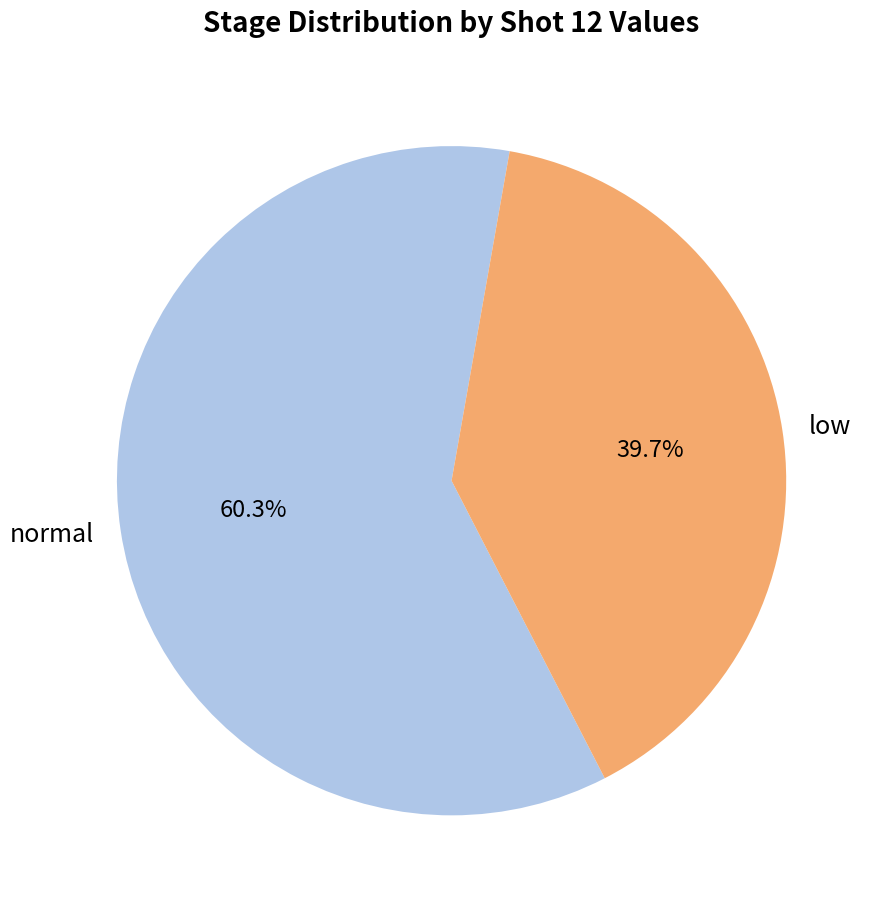

Does normal represent more than half of the total?

Yes